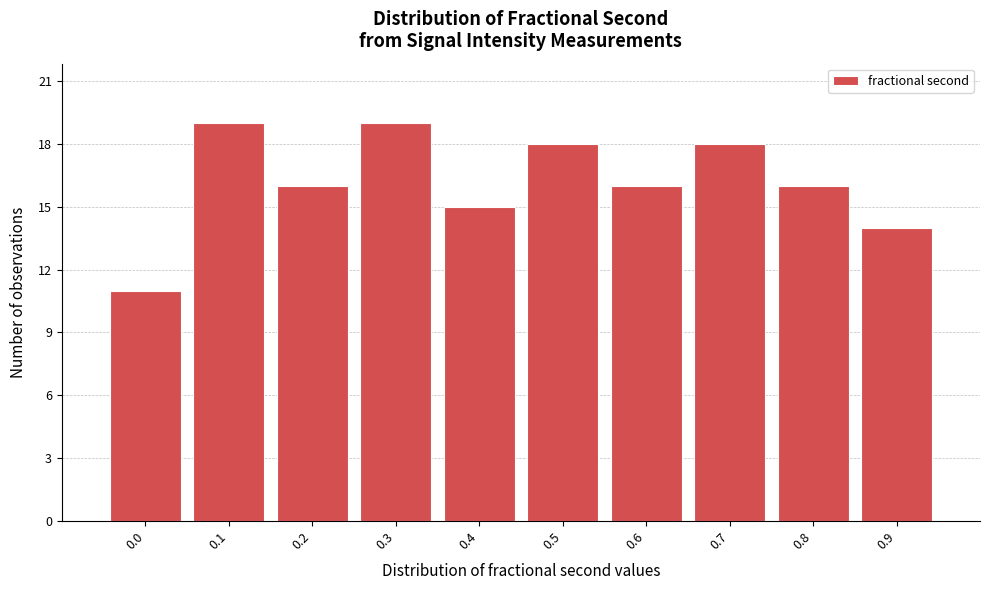

Reading left to right, list all the values displayed in this chart.

11	19	16	19	15	18	16	18	16	14